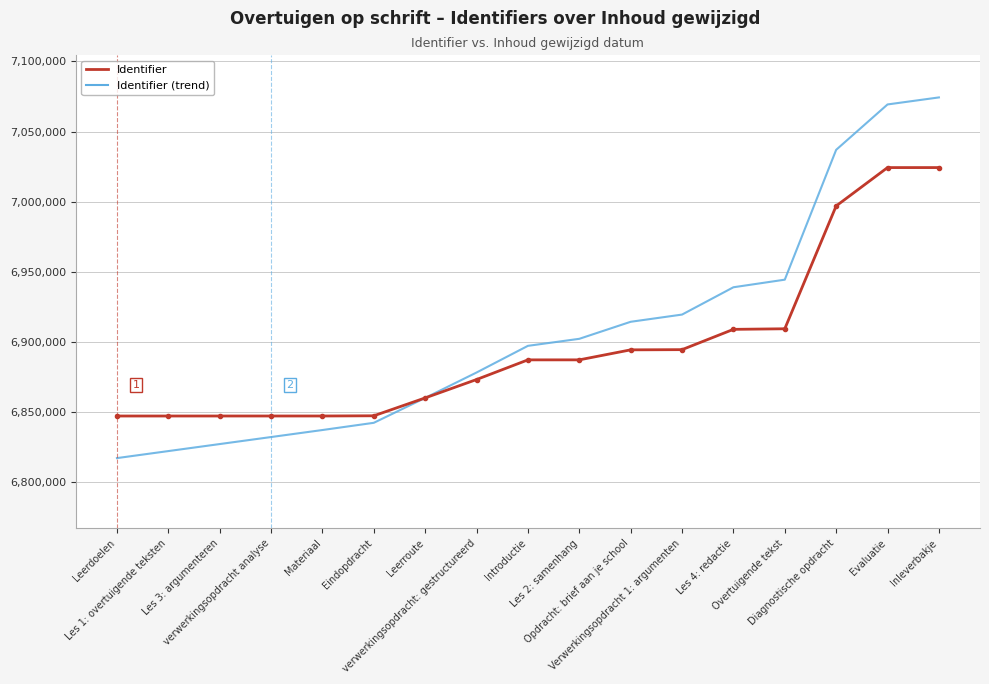

List the series in order of their peak value, highest first.

Identifier (trend), Identifier